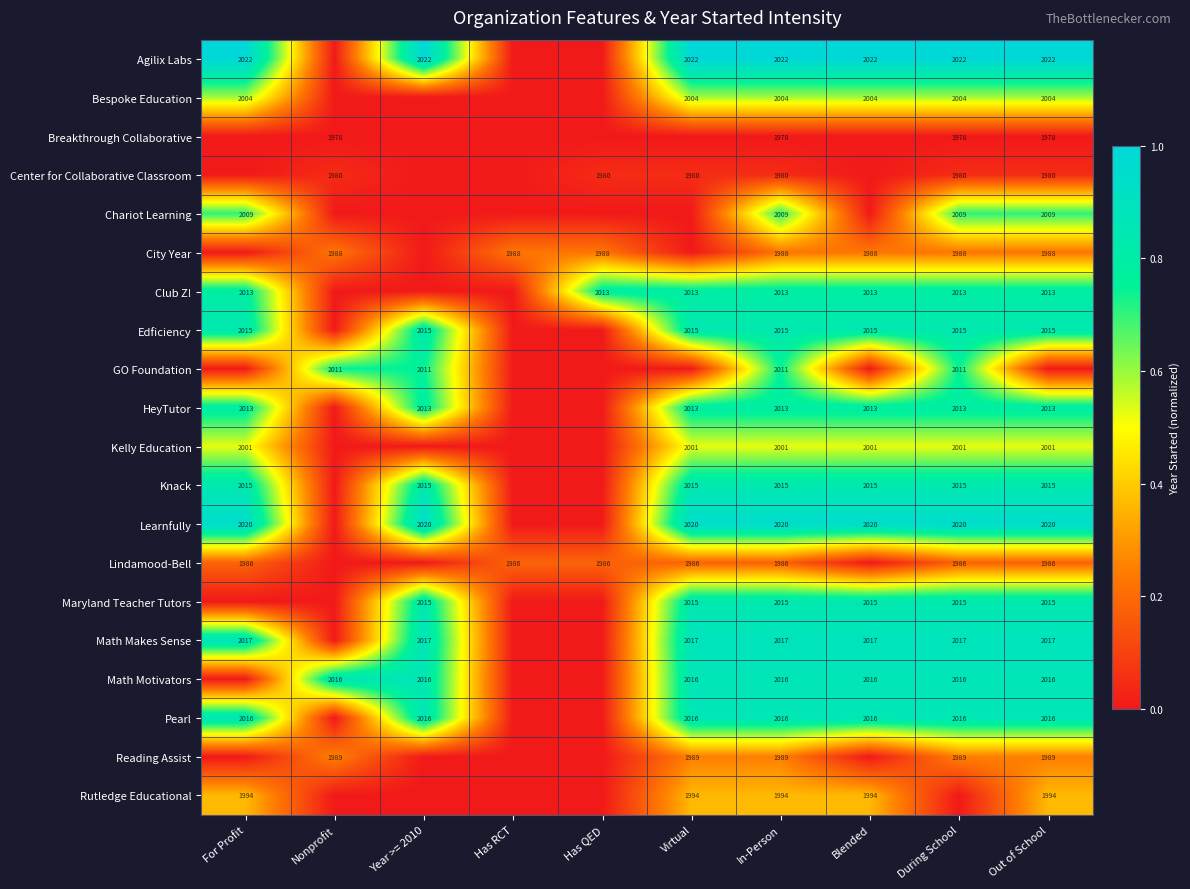

True or false: GO Foundation has a value of 2011 at Year >= 2010.

True